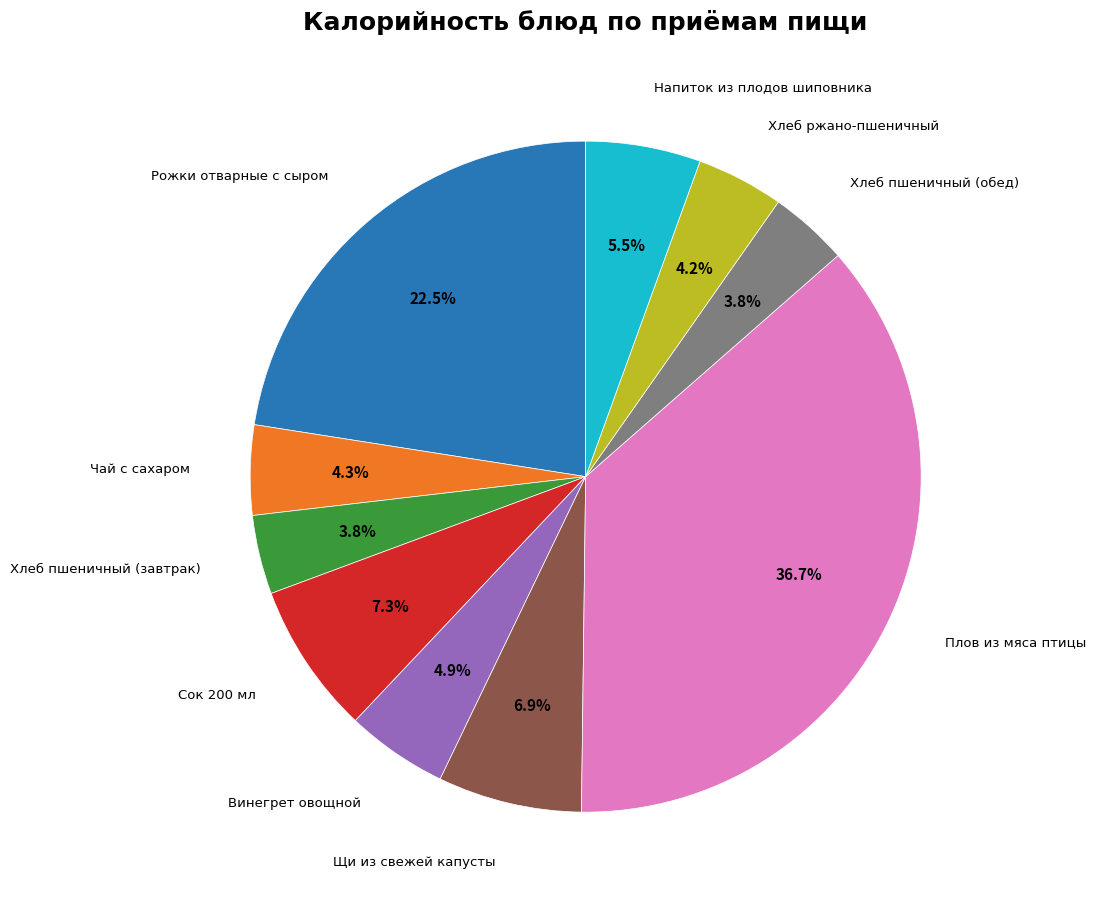

Combined, do Винегрет овощной and Чай с сахаром account for over 50%?

No